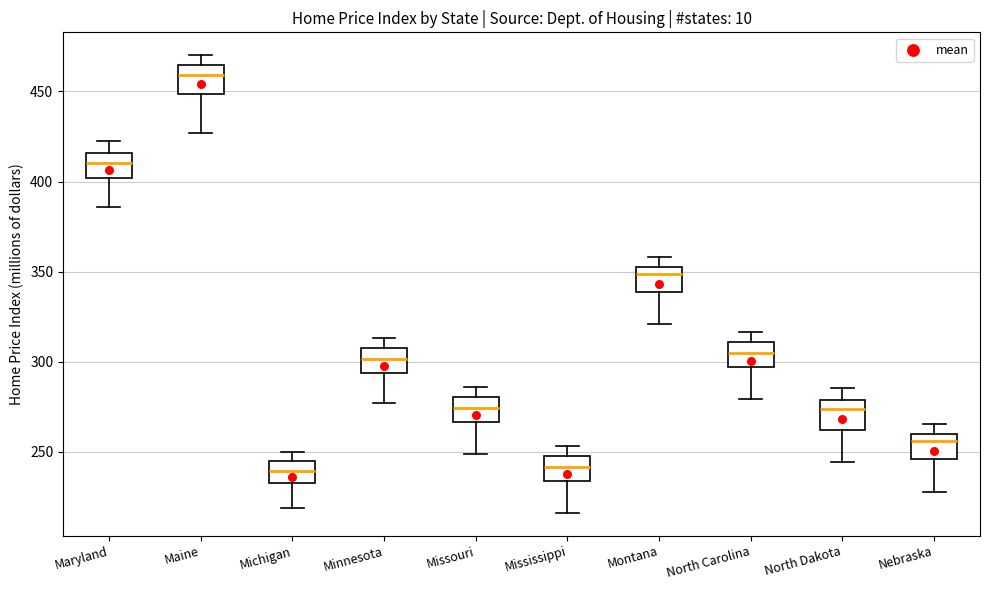

Reading left to right, read every box against the y-axis: the position of its median line, the range the box covers, and the ends of its whiskers. The values are not printed on the chart, so give them approximately, as read against the axis.

Maryland: median 410, box 400 to 415, whiskers 385 to 420
Maine: median 460, box 450 to 465, whiskers 425 to 470
Michigan: median 240, box 235 to 245, whiskers 220 to 250
Minnesota: median 300, box 295 to 305, whiskers 275 to 315
Missouri: median 275, box 265 to 280, whiskers 250 to 285
Mississippi: median 240, box 235 to 250, whiskers 215 to 255
Montana: median 350 (just below the box's upper edge), box 340 to 350, whiskers 320 to 360
North Carolina: median 305, box 295 to 310, whiskers 280 to 315
North Dakota: median 275, box 260 to 280, whiskers 245 to 285
Nebraska: median 255, box 245 to 260, whiskers 230 to 265